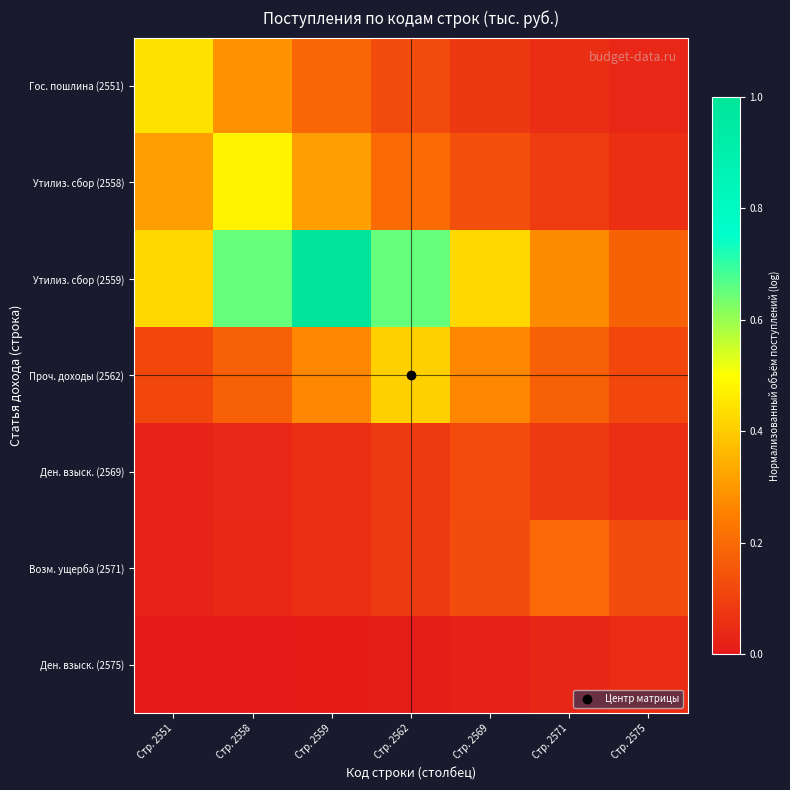

Rank the series by their maximum value, from highest to lowest.

Утилиз. сбор (2559), Утилиз. сбор (2558), Гос. пошлина (2551), Проч. доходы (2562), Возм. ущерба (2571), Ден. взыск. (2569), Ден. взыск. (2575)